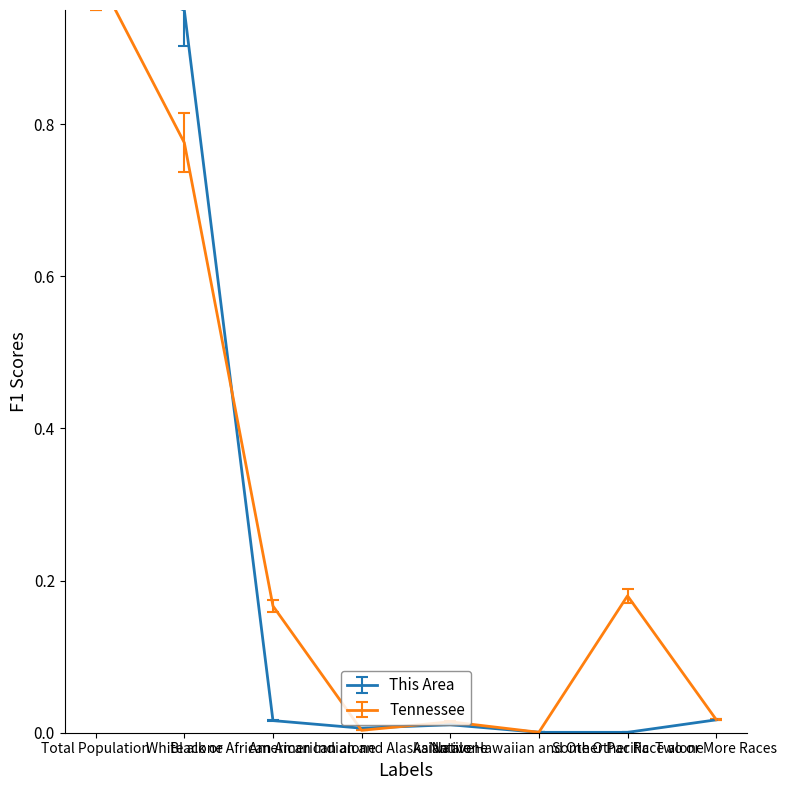

At which category does the chart reach its minimum across all series?

Native Hawaiian and Other Pacific